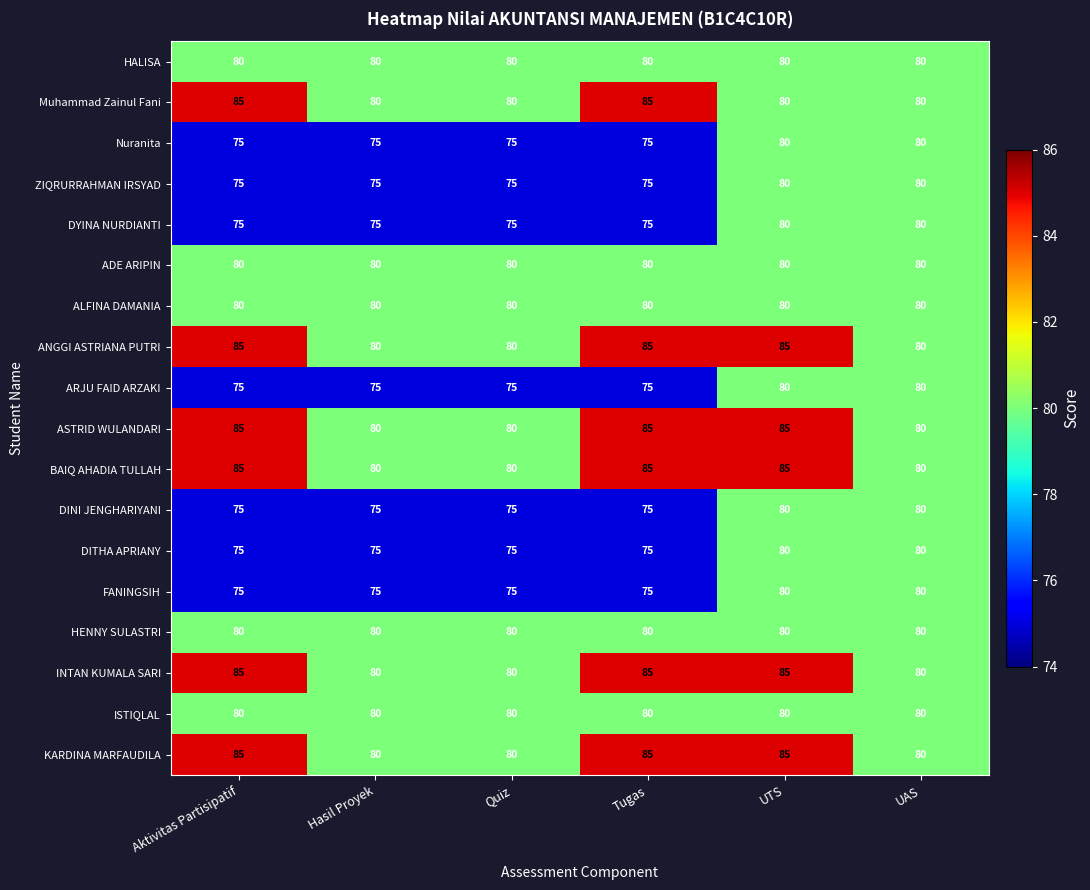

What is the maximum value shown in the chart?

85